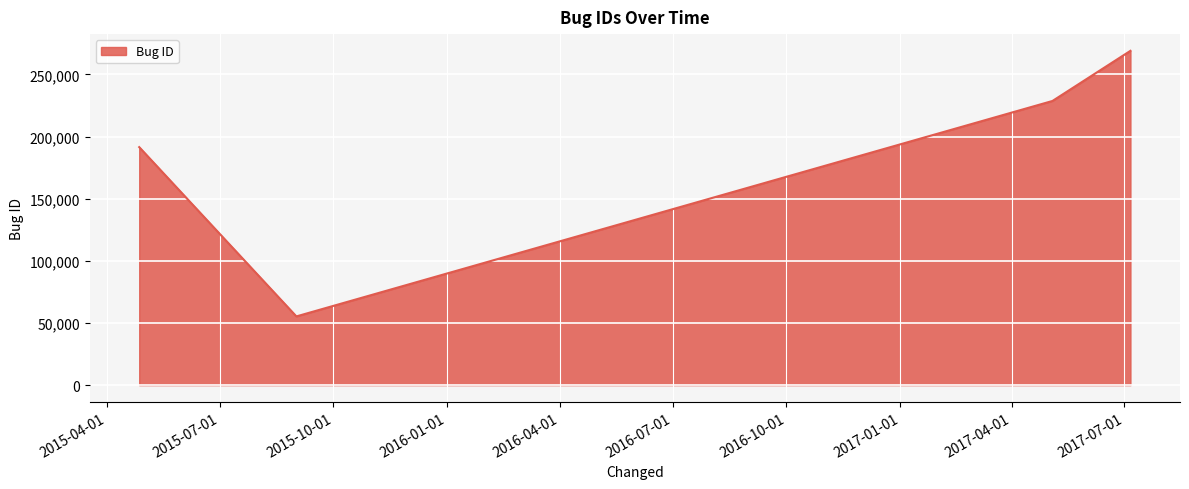

Count the number of data series in this chart.

1